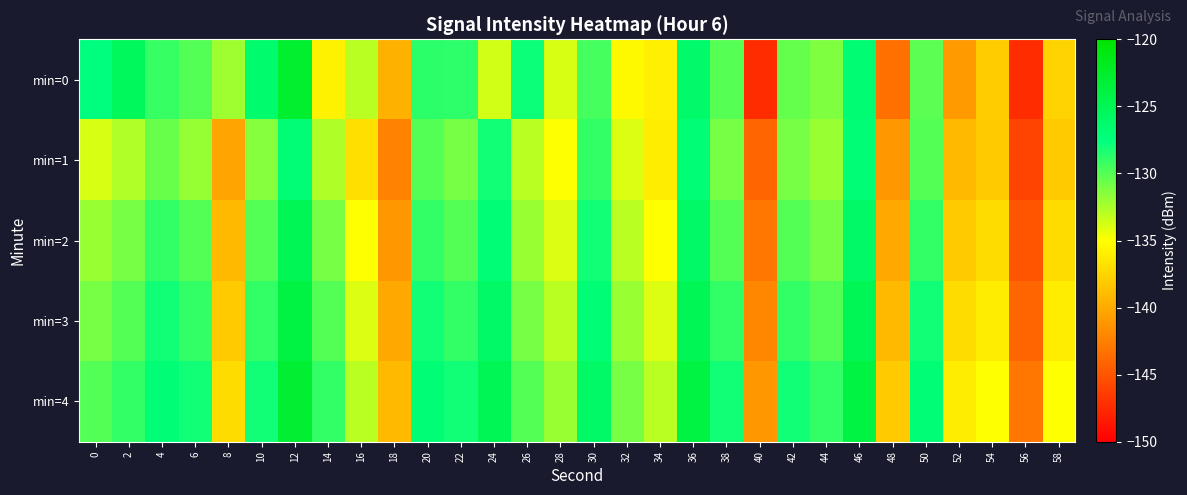

Reading left to right, what are all the values shown in this chart?

min=0: 0=-127.5	2=-125.5	4=-129.1	6=-130.0	8=-132.2	10=-126.5	12=-122.9	14=-135.8	16=-133.0	18=-139.5	20=-128.7	22=-128.8	24=-133.7	26=-127.9	28=-133.8	30=-129.5	32=-135.3	34=-135.9	36=-126.3	38=-130.0	40=-147.3	42=-130.5	44=-131.2	46=-126.8	48=-143.4	50=-130.2	52=-140.9	54=-137.9	56=-147.4	58=-137.5
min=1: 0=-133.8	2=-132.7	4=-130.6	6=-131.9	8=-140.3	10=-131.5	12=-126.9	14=-132.6	16=-136.8	18=-142.2	20=-130.0	22=-131.0	24=-128.0	26=-133.0	28=-135.0	30=-129.0	32=-134.0	34=-136.0	36=-127.0	38=-131.0	40=-144.0	42=-131.0	44=-132.0	46=-127.0	48=-141.0	50=-130.0	52=-139.0	54=-138.0	56=-146.0	58=-138.0
min=2: 0=-132.0	2=-131.0	4=-129.0	6=-130.0	8=-139.0	10=-130.0	12=-125.0	14=-131.0	16=-135.0	18=-141.0	20=-129.0	22=-130.0	24=-127.0	26=-132.0	28=-134.0	30=-128.0	32=-133.0	34=-135.0	36=-126.0	38=-130.0	40=-143.0	42=-130.0	44=-131.0	46=-126.0	48=-140.0	50=-129.0	52=-138.0	54=-137.0	56=-145.0	58=-137.0
min=3: 0=-131.0	2=-130.0	4=-128.0	6=-129.0	8=-138.0	10=-129.0	12=-124.0	14=-130.0	16=-134.0	18=-140.0	20=-128.0	22=-129.0	24=-126.0	26=-131.0	28=-133.0	30=-127.0	32=-132.0	34=-134.0	36=-125.0	38=-129.0	40=-142.0	42=-129.0	44=-130.0	46=-125.0	48=-139.0	50=-128.0	52=-137.0	54=-136.0	56=-144.0	58=-136.0
min=4: 0=-130.0	2=-129.0	4=-127.0	6=-128.0	8=-137.0	10=-128.0	12=-123.0	14=-129.0	16=-133.0	18=-139.0	20=-127.0	22=-128.0	24=-125.0	26=-130.0	28=-132.0	30=-126.0	32=-131.0	34=-133.0	36=-124.0	38=-128.0	40=-141.0	42=-128.0	44=-129.0	46=-124.0	48=-138.0	50=-127.0	52=-136.0	54=-135.0	56=-143.0	58=-135.0